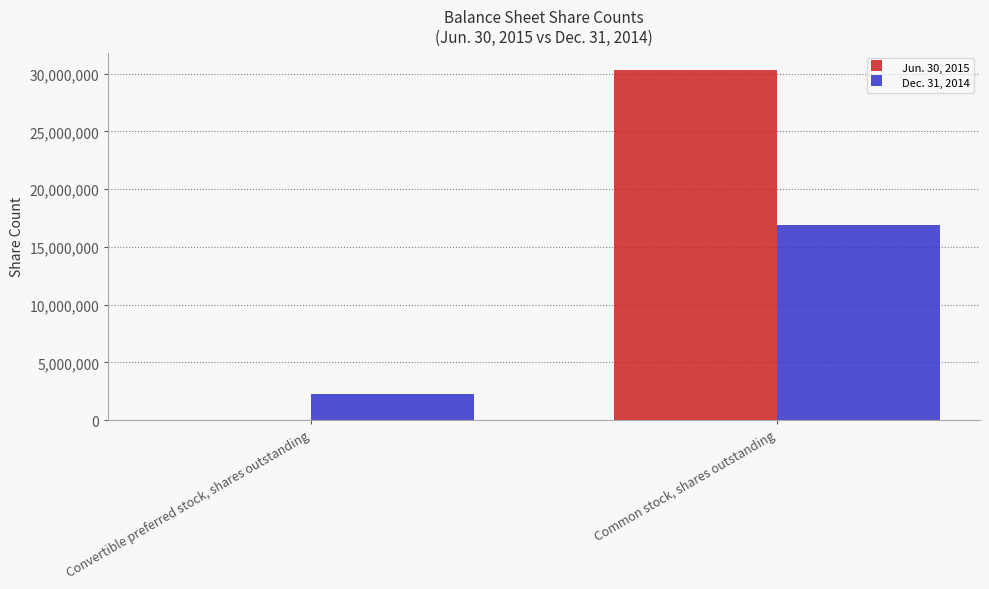

Which category has the highest value in the Jun. 30, 2015 series?

Common stock, shares outstanding